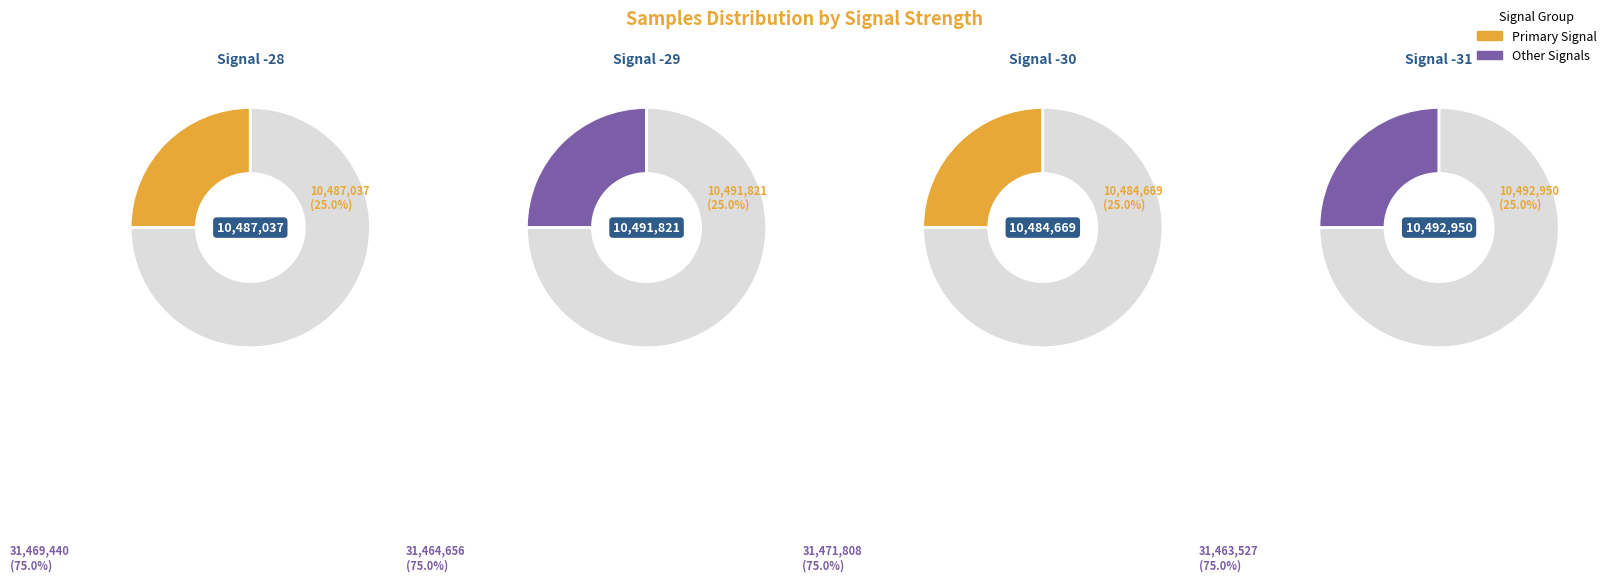

To the nearest percent, what is the average slice percentage?

25%